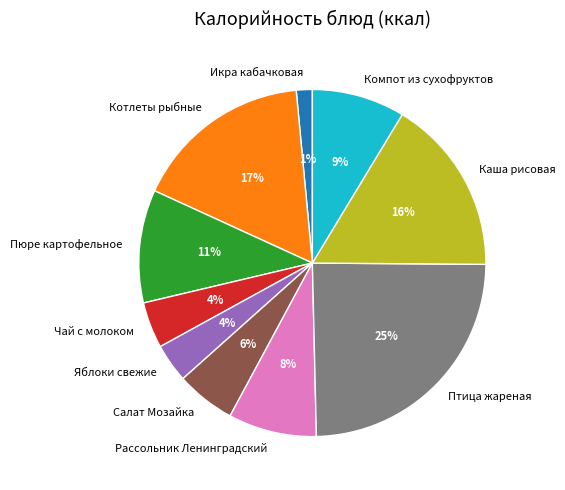

Which category has the biggest portion of the pie?

Птица жареная